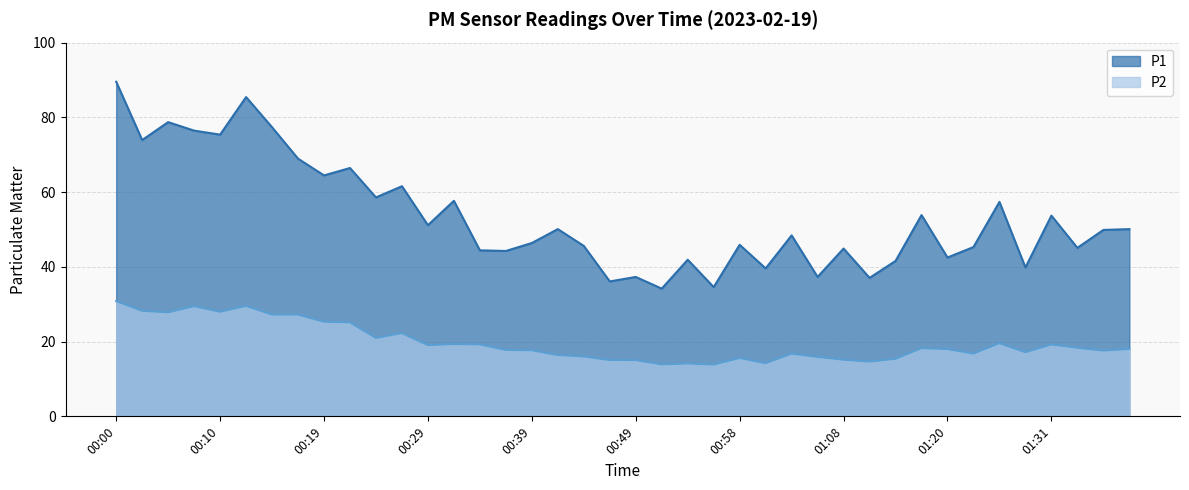

Which series has the widest spread of values?

P1